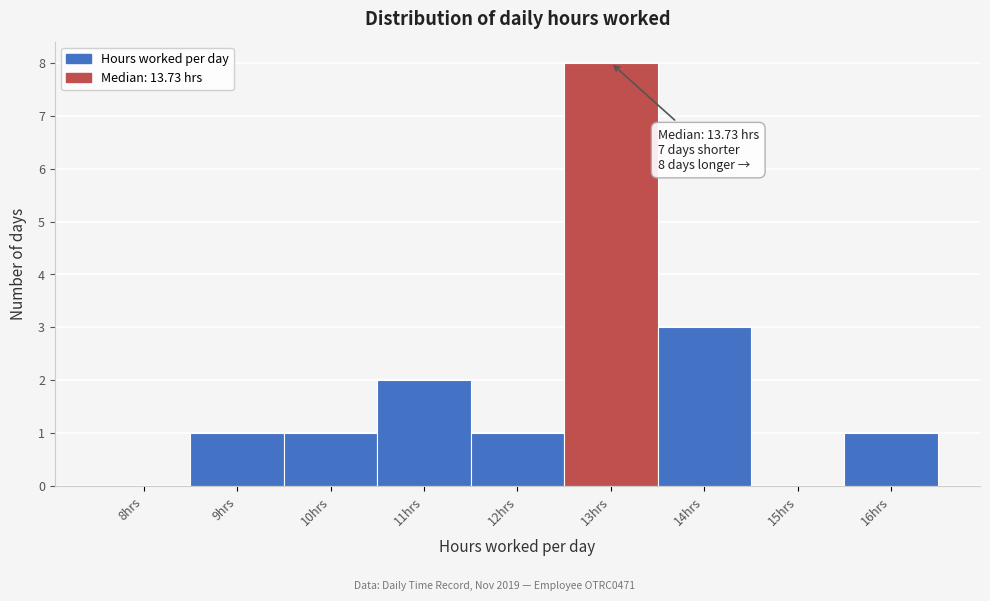

Reading left to right, list all the values displayed in this chart.

8hrs=0	9hrs=1	10hrs=1	11hrs=2	12hrs=1	13hrs=8	14hrs=3	15hrs=0	16hrs=1